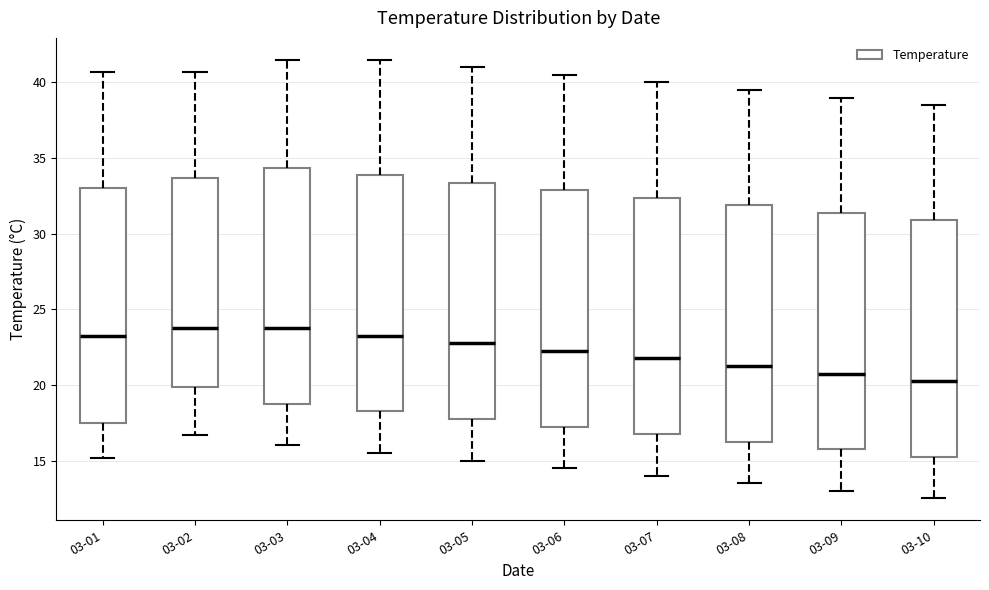

Reading left to right, read every box against the y-axis: the position of its median line, the range the box covers, and the ends of its whiskers. The values are not printed on the chart, so give them approximately, as read against the axis.

03-01: median 23.5, box 17.5 to 33.0, whiskers 15.0 to 40.5
03-02: median 24.0, box 20.0 to 33.5, whiskers 16.5 to 40.5
03-03: median 24.0, box 19.0 to 34.5, whiskers 16.0 to 41.5
03-04: median 23.5, box 18.5 to 34.0, whiskers 15.5 to 41.5
03-05: median 23.0, box 18.0 to 33.5, whiskers 15.0 to 41.0
03-06: median 22.5, box 17.5 to 33.0, whiskers 14.5 to 40.5
03-07: median 22.0, box 17.0 to 32.5, whiskers 14.0 to 40.0
03-08: median 21.5, box 16.5 to 32.0, whiskers 13.5 to 39.5
03-09: median 21.0, box 16.0 to 31.5, whiskers 13.0 to 39.0
03-10: median 20.5, box 15.5 to 31.0, whiskers 12.5 to 38.5